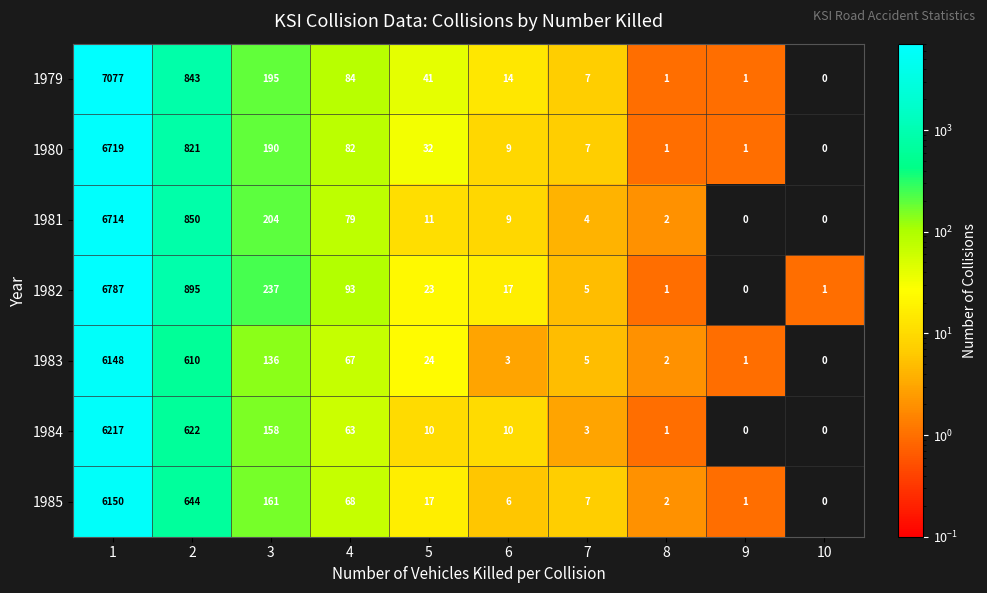

List the series in order of their peak value, highest first.

1979, 1982, 1980, 1981, 1984, 1985, 1983